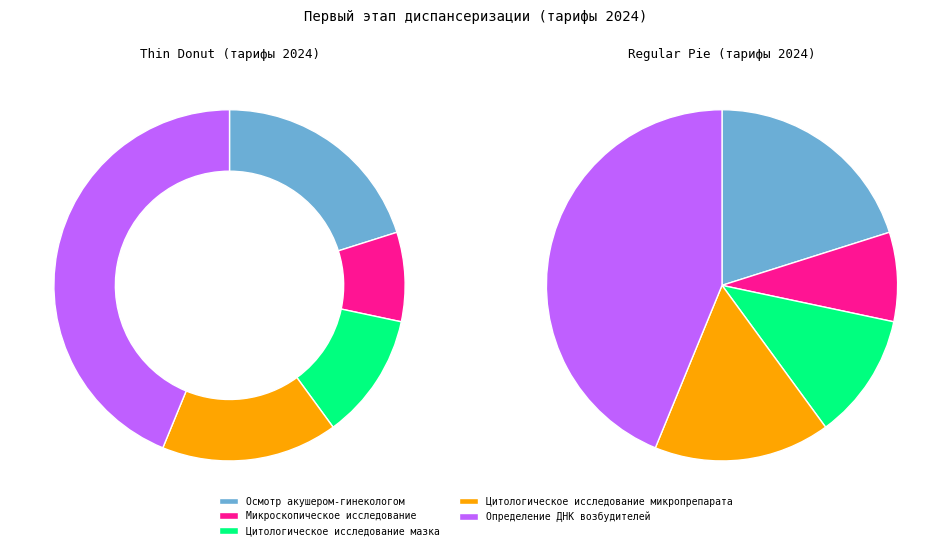

To the nearest percent, what is the difference between the largest and smallest slice percentages?

36%